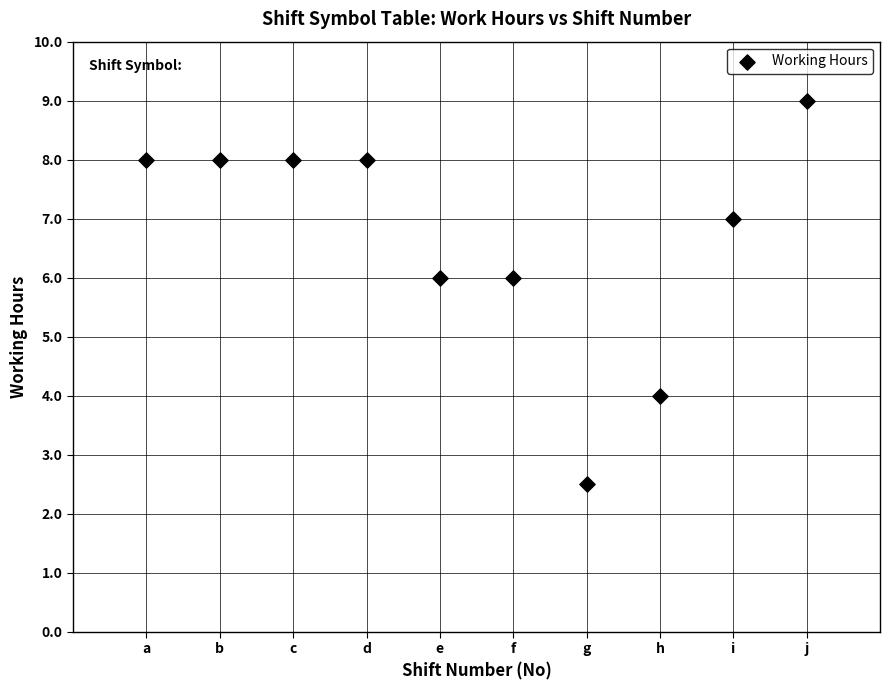

What is the range of X values (max minus min)?

9.0